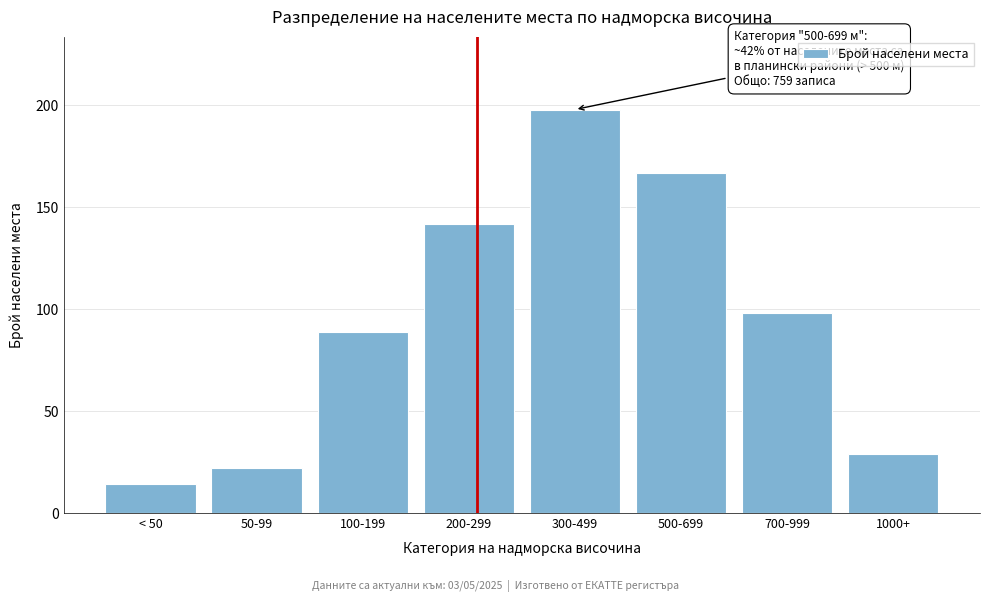

Reading left to right, transcribe all the data shown in this chart.

< 50=14	50-99=22	100-199=89	200-299=142	300-499=198	500-699=167	700-999=98	1000+=29